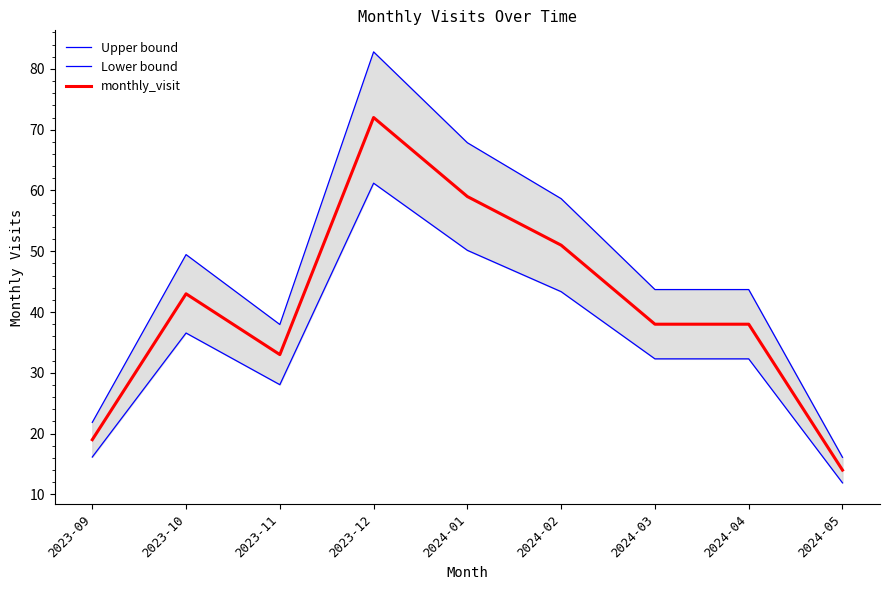

How many values in the monthly_visit series are below 38?

3